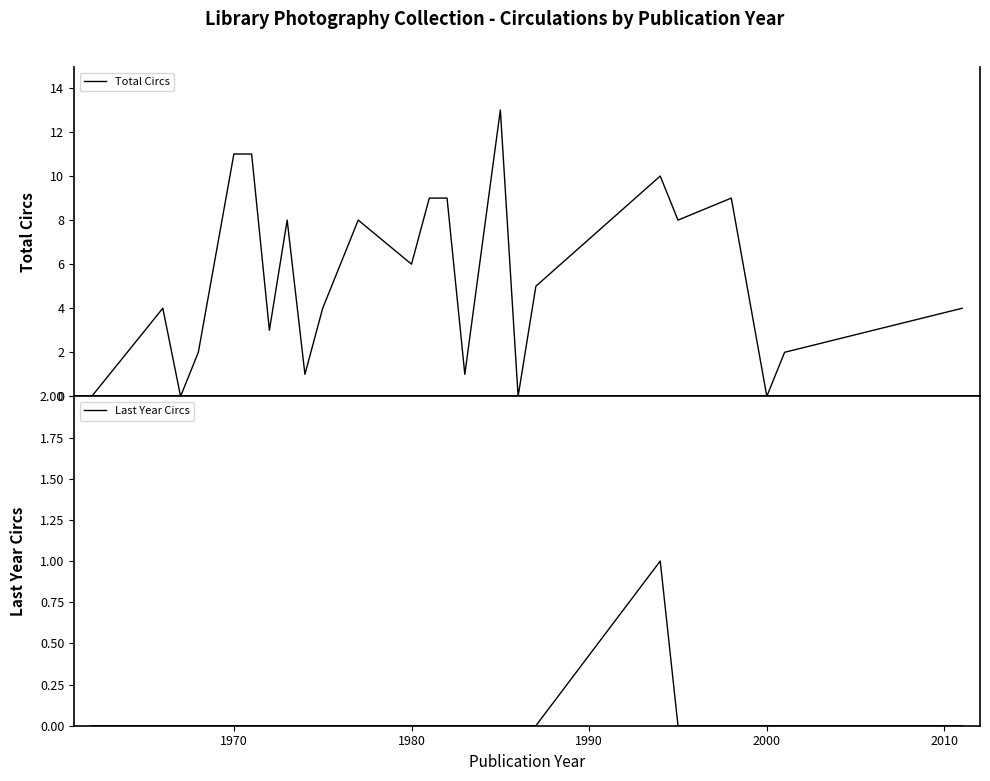

What is the difference between the maximum and second lowest values in the Last Year Circs series?

1